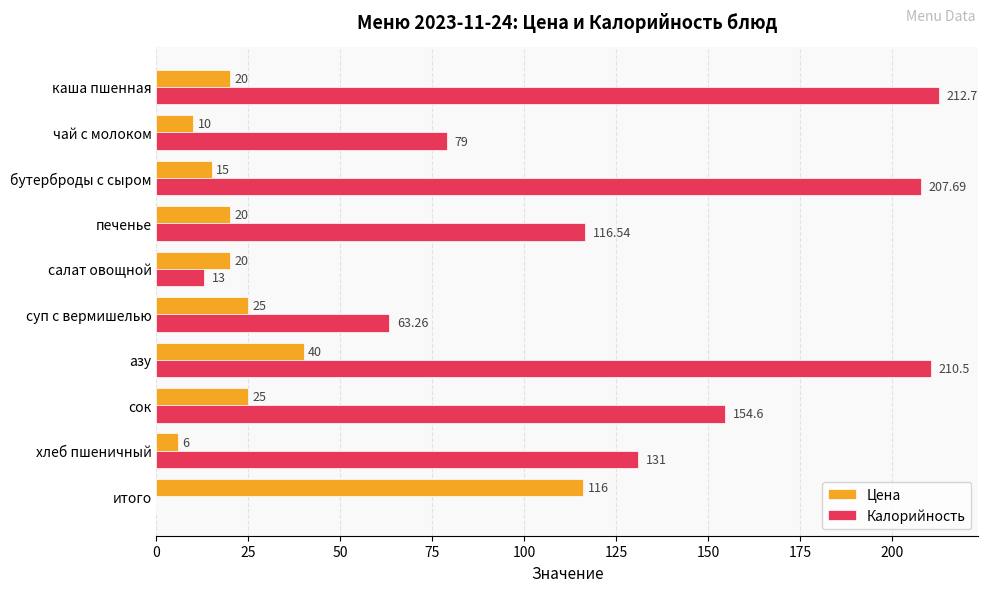

Which category has the highest value across all series?

каша пшенная